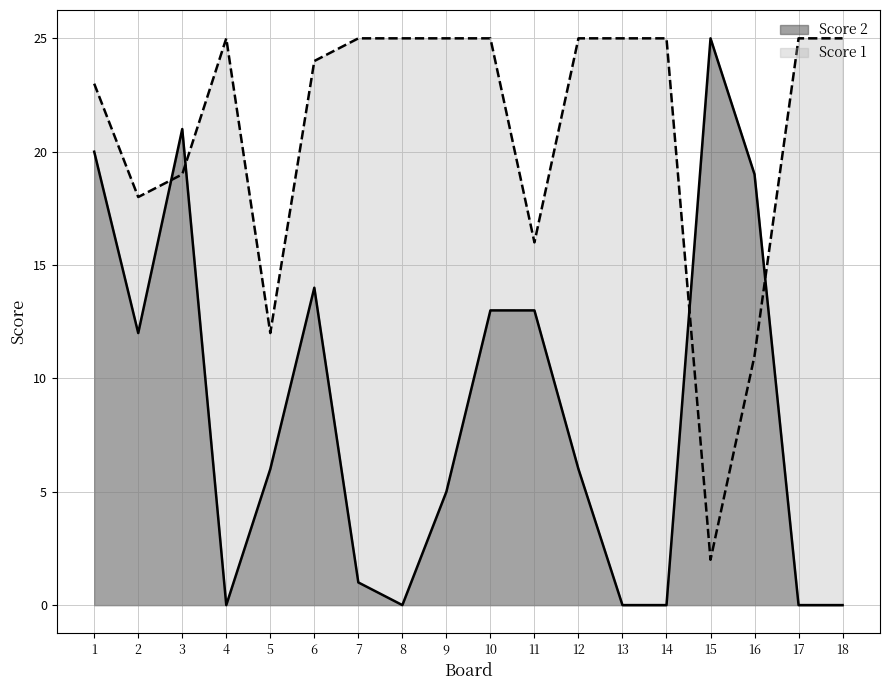

What is the value of the Score 2 point at the 9th from the left?

5